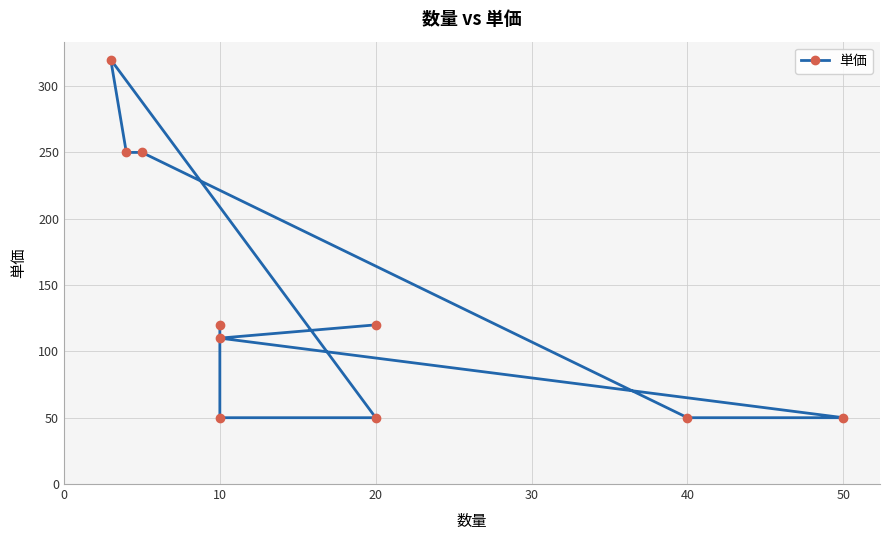

The chart shows a value of 168 at 10. True or false?

False